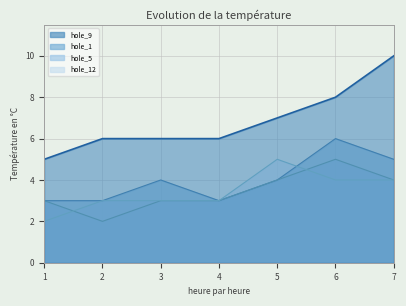

Is the value of hole_12 at 6 greater than the value of hole_9 at 7?

No